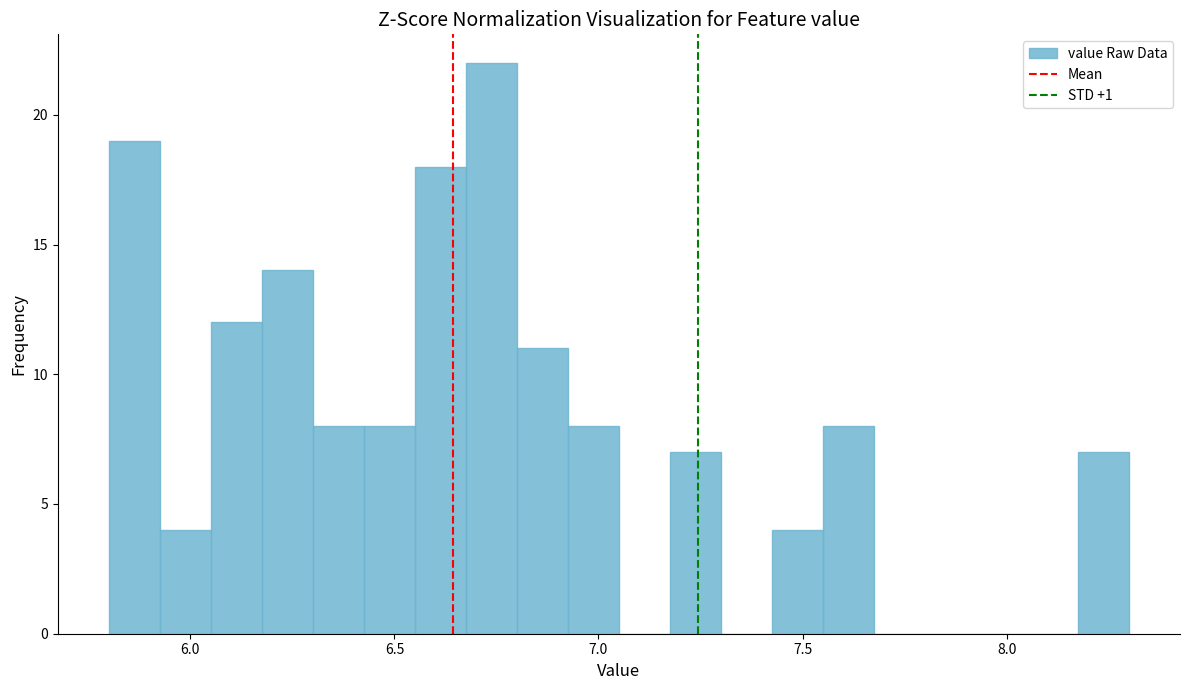

Read against the x-axis, roughly where is the centre of the tallest bar?

6.75